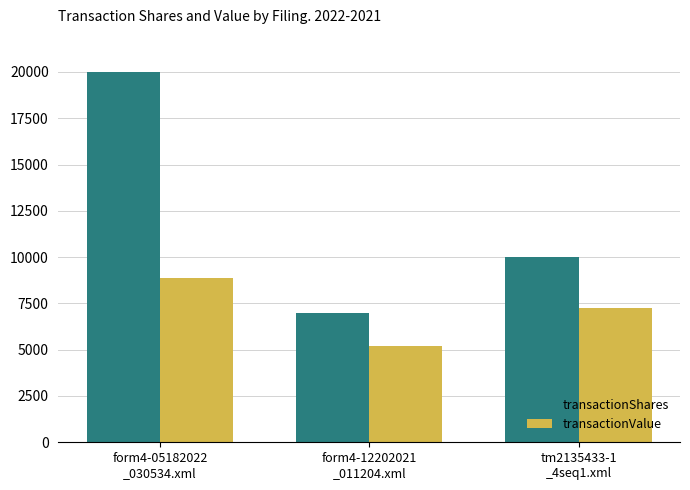

At how many categories does at least one series exceed 17078?

1